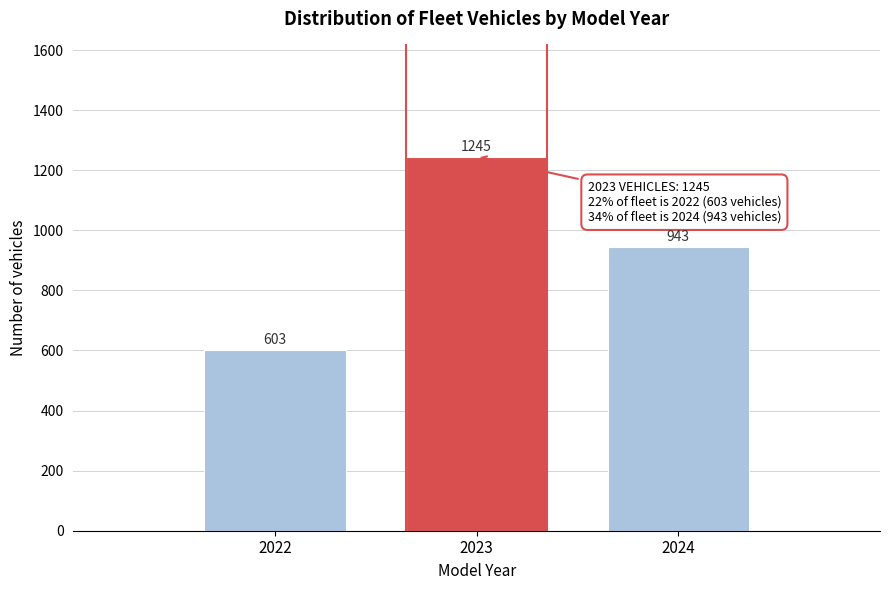

Reading left to right, what are all the values shown in this chart?

603	1245	943